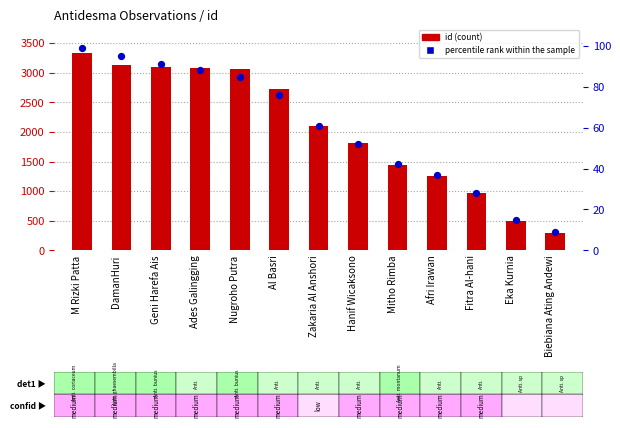

Which series contains the lowest Y value?

percentile rank within the sample